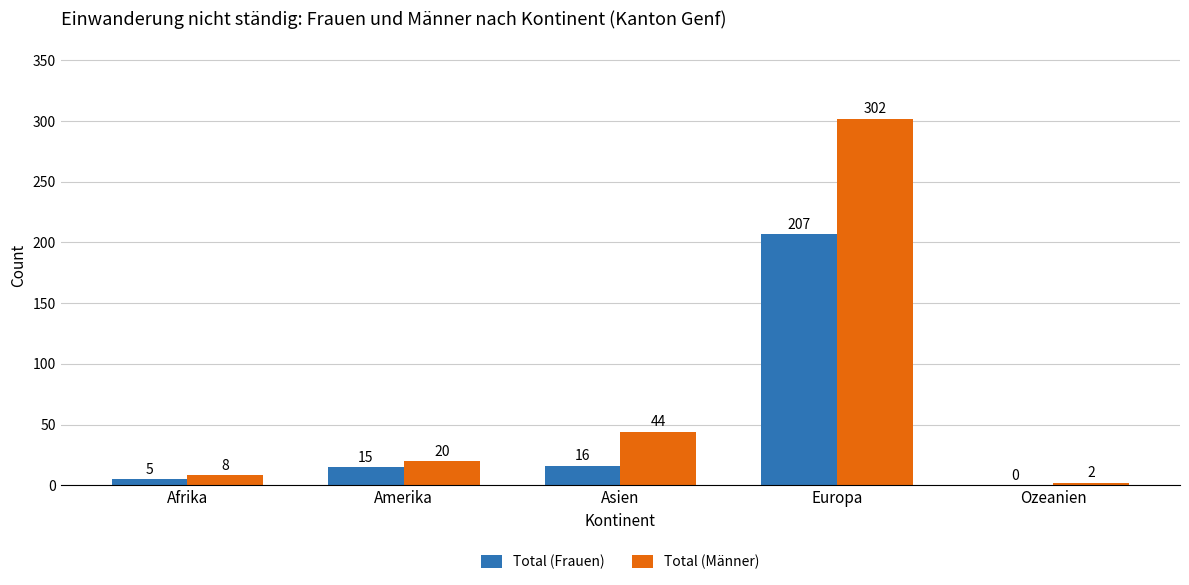

What is the difference between the Total (Männer) values at Ozeanien and Europa?

300